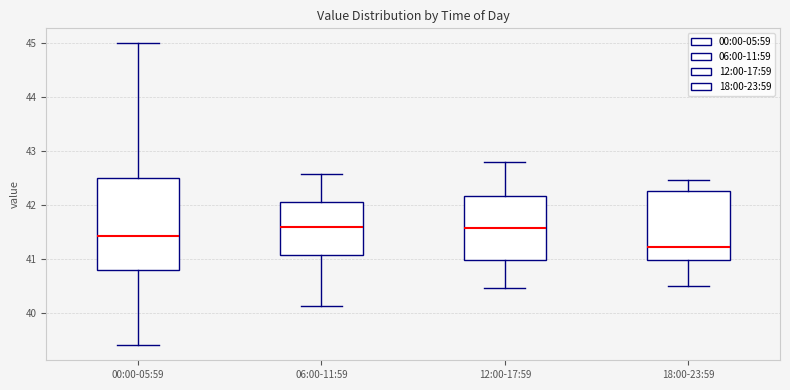

Reading left to right, transcribe this box plot: for each box, give where its median line is, the range the box spans, and where its two whiskers end, as read against the y-axis. The values are not printed on the chart, so give them approximately, as read against the axis.

00:00-05:59: median 41.4, box 40.8 to 42.5, whiskers 39.4 to 45.0
06:00-11:59: median 41.6, box 41.1 to 42.1, whiskers 40.1 to 42.6
12:00-17:59: median 41.6, box 41.0 to 42.2, whiskers 40.5 to 42.8
18:00-23:59: median 41.2, box 41.0 to 42.3, whiskers 40.5 to 42.5